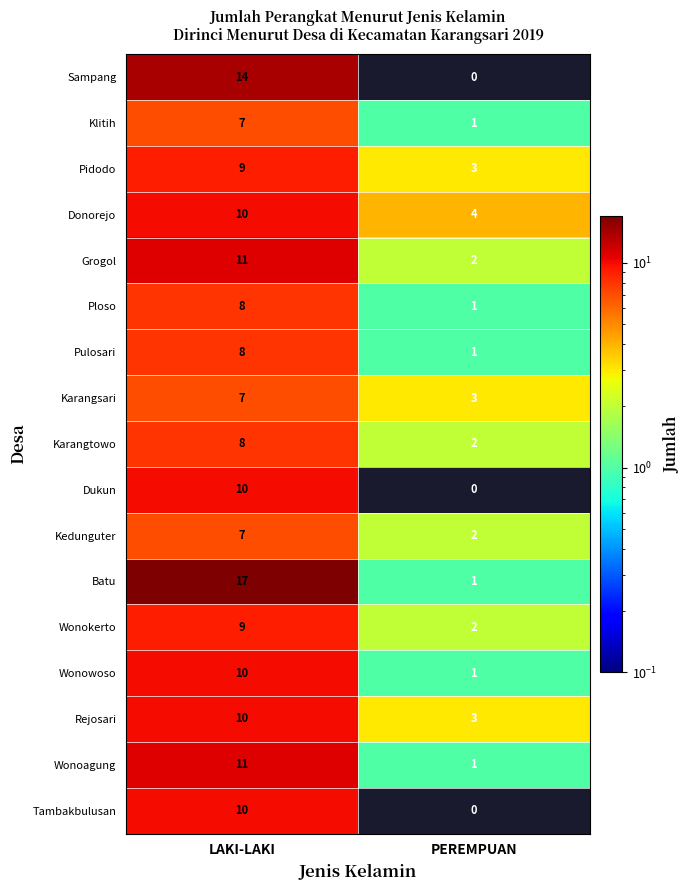

Is the value of Donorejo at LAKI-LAKI greater than the value of Wonoagung at LAKI-LAKI?

No